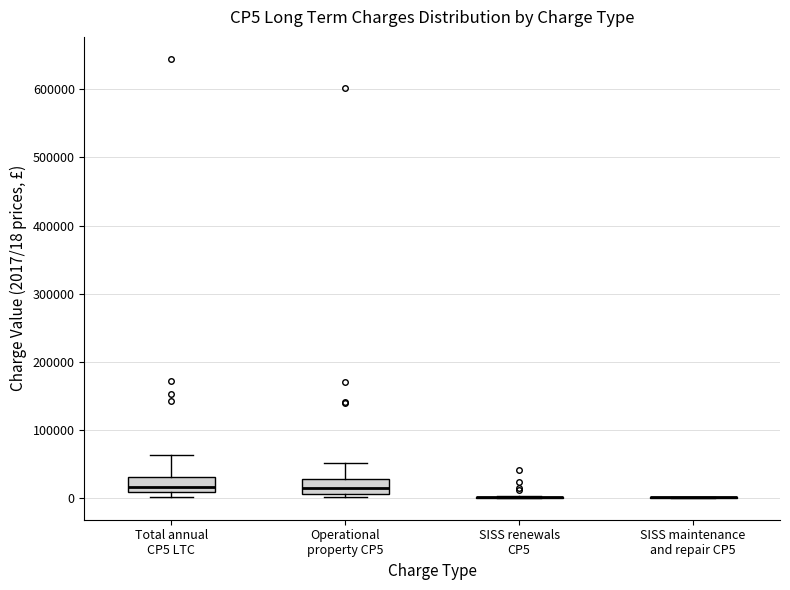

Reading left to right, transcribe this box plot: for each box, give where its median line is, the range the box spans, and where its two whiskers end, as read against the y-axis. The values are not printed on the chart, so give them approximately, as read against the axis.

Total annual CP5 LTC: median 20000, box 10000 to 30000, whiskers 0 to 60000
Operational property CP5: median 10000 (inside the box), box 10000 to 30000, whiskers 0 to 50000
SISS renewals CP5: box collapsed to a line at 0, whiskers 0 to 0
SISS maintenance and repair CP5: box collapsed to a line at 0, whiskers 0 to 0